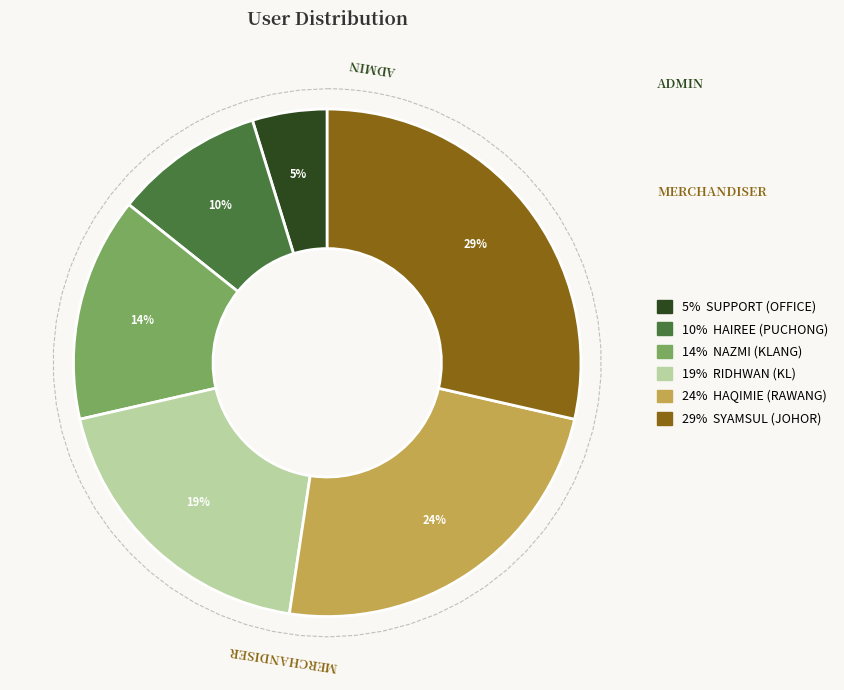

To the nearest percent, what is the combined percentage of HAIREE and RIDHWAN?

29%